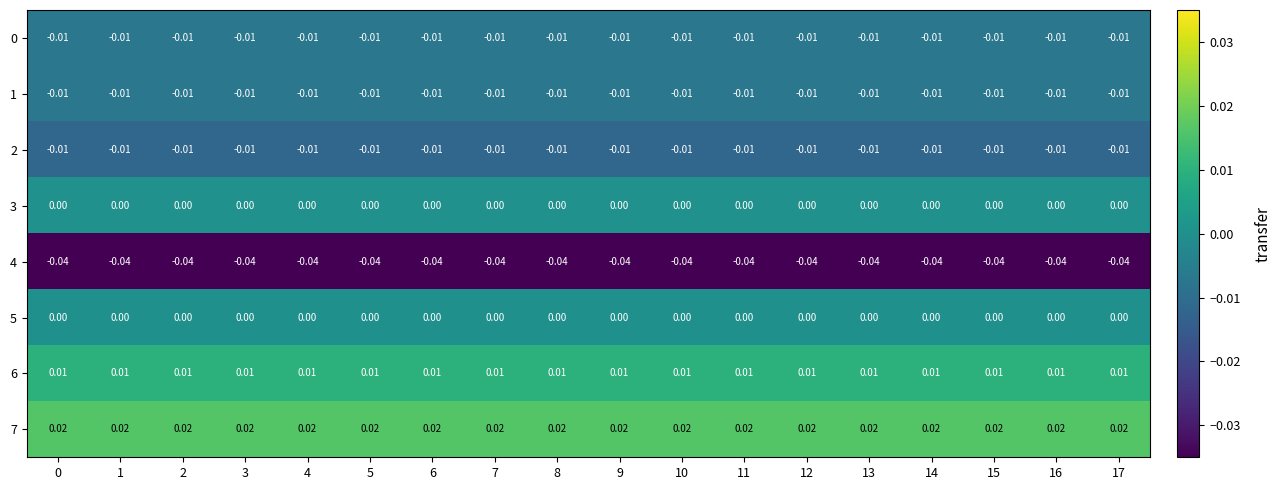

Is the value of 2 at 15 greater than the value of 3 at 13?

No